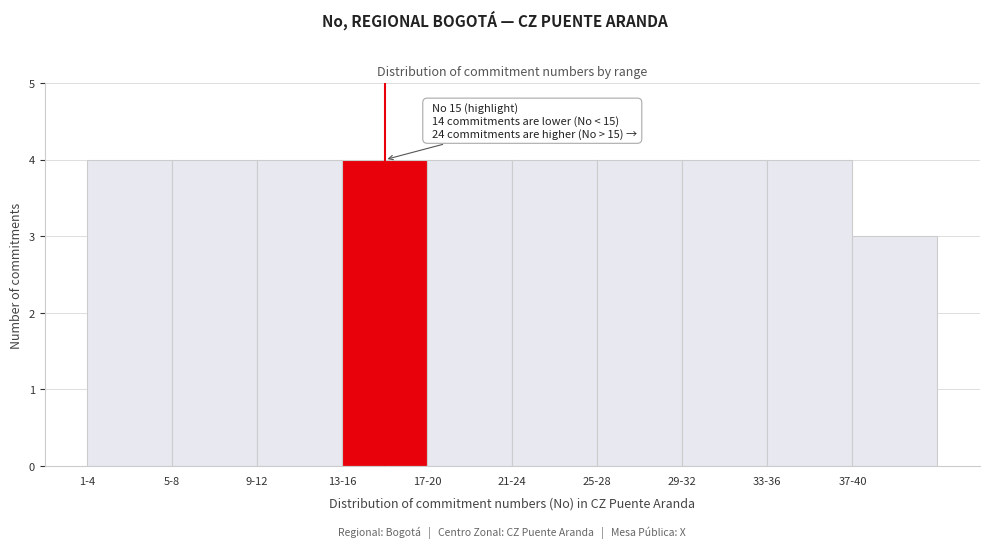

Reading left to right, list all the values displayed in this chart.

4	4	4	4	4	4	4	4	4	3